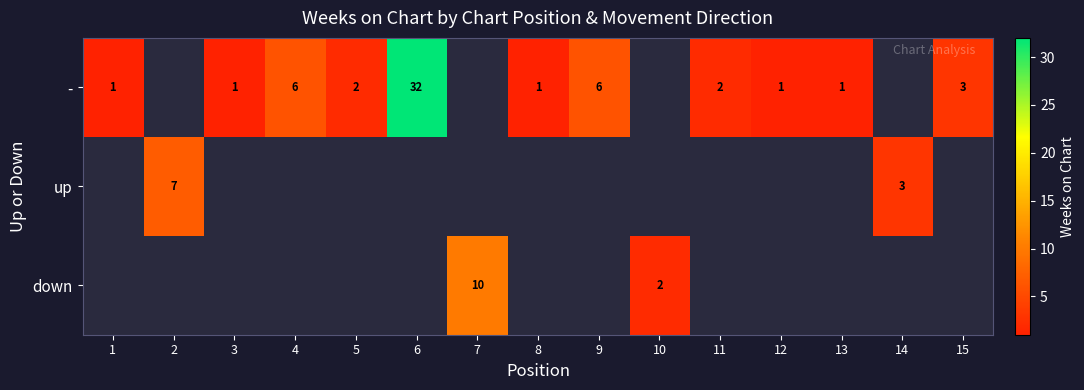

Is the value of - at 4 greater than the value of down at 7?

No